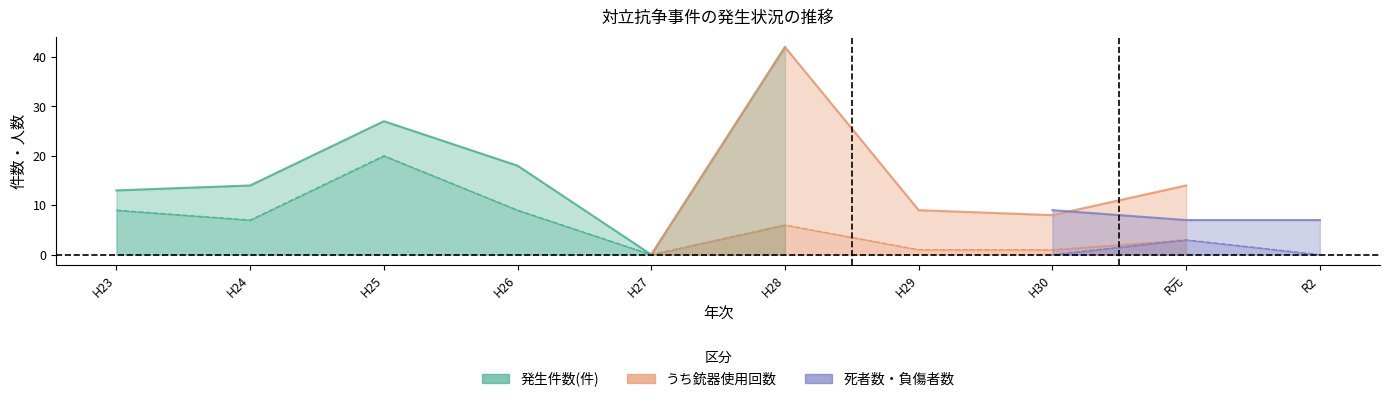

Which label corresponds to the smallest value in the chart?

H27